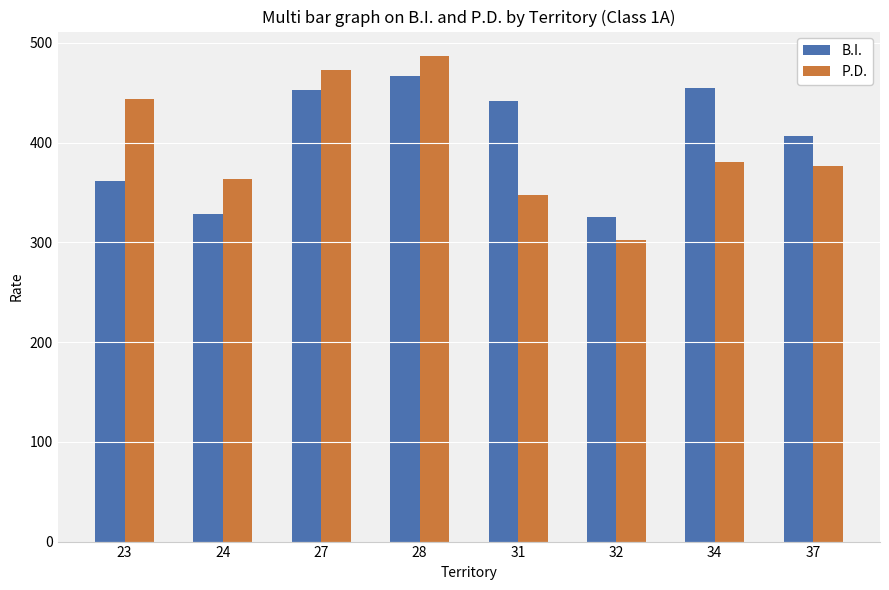

How many series are shown in this chart?

2